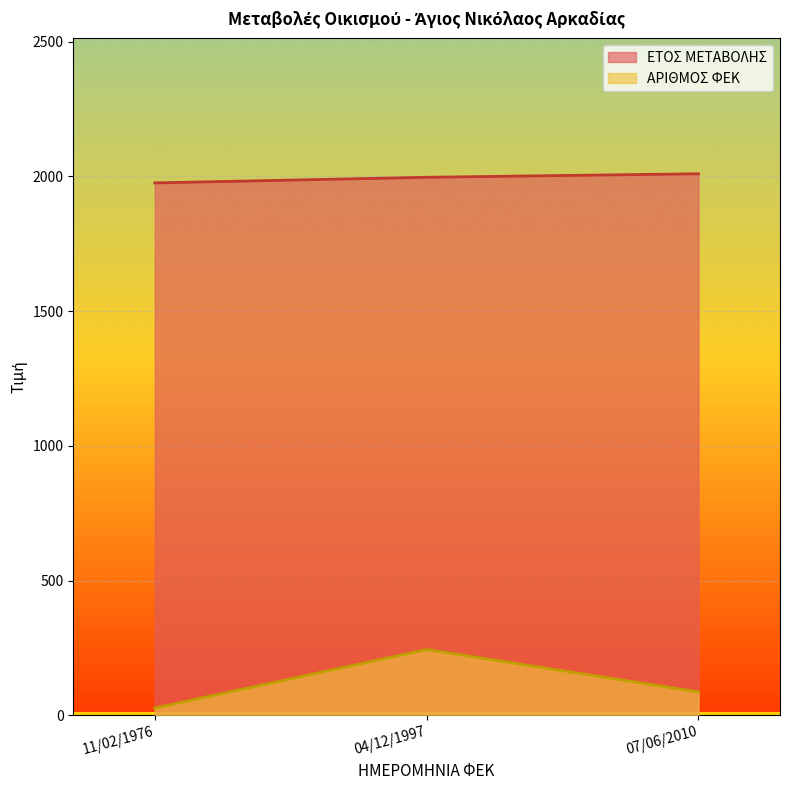

How many values in the ΑΡΙΘΜΟΣ ΦΕΚ series exceed 87?

1